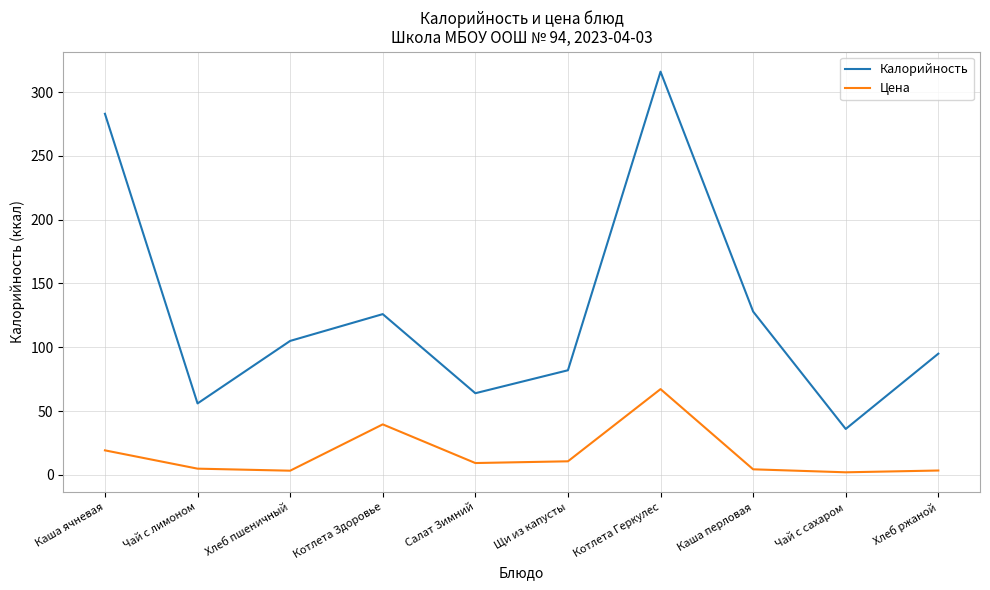

What position from the right is Каша ячневая?

10